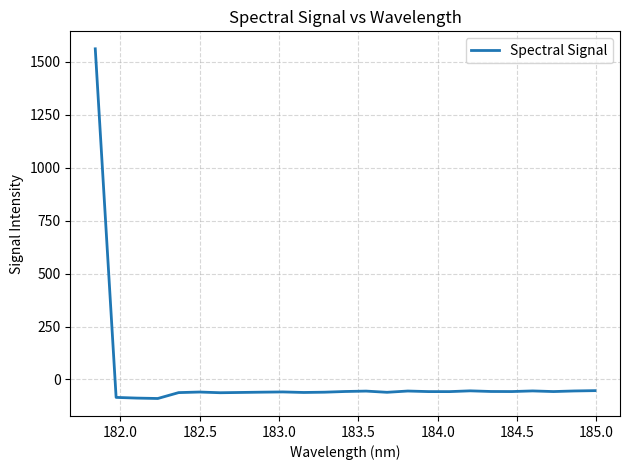

Does the chart display data point markers on the line(s)?

No